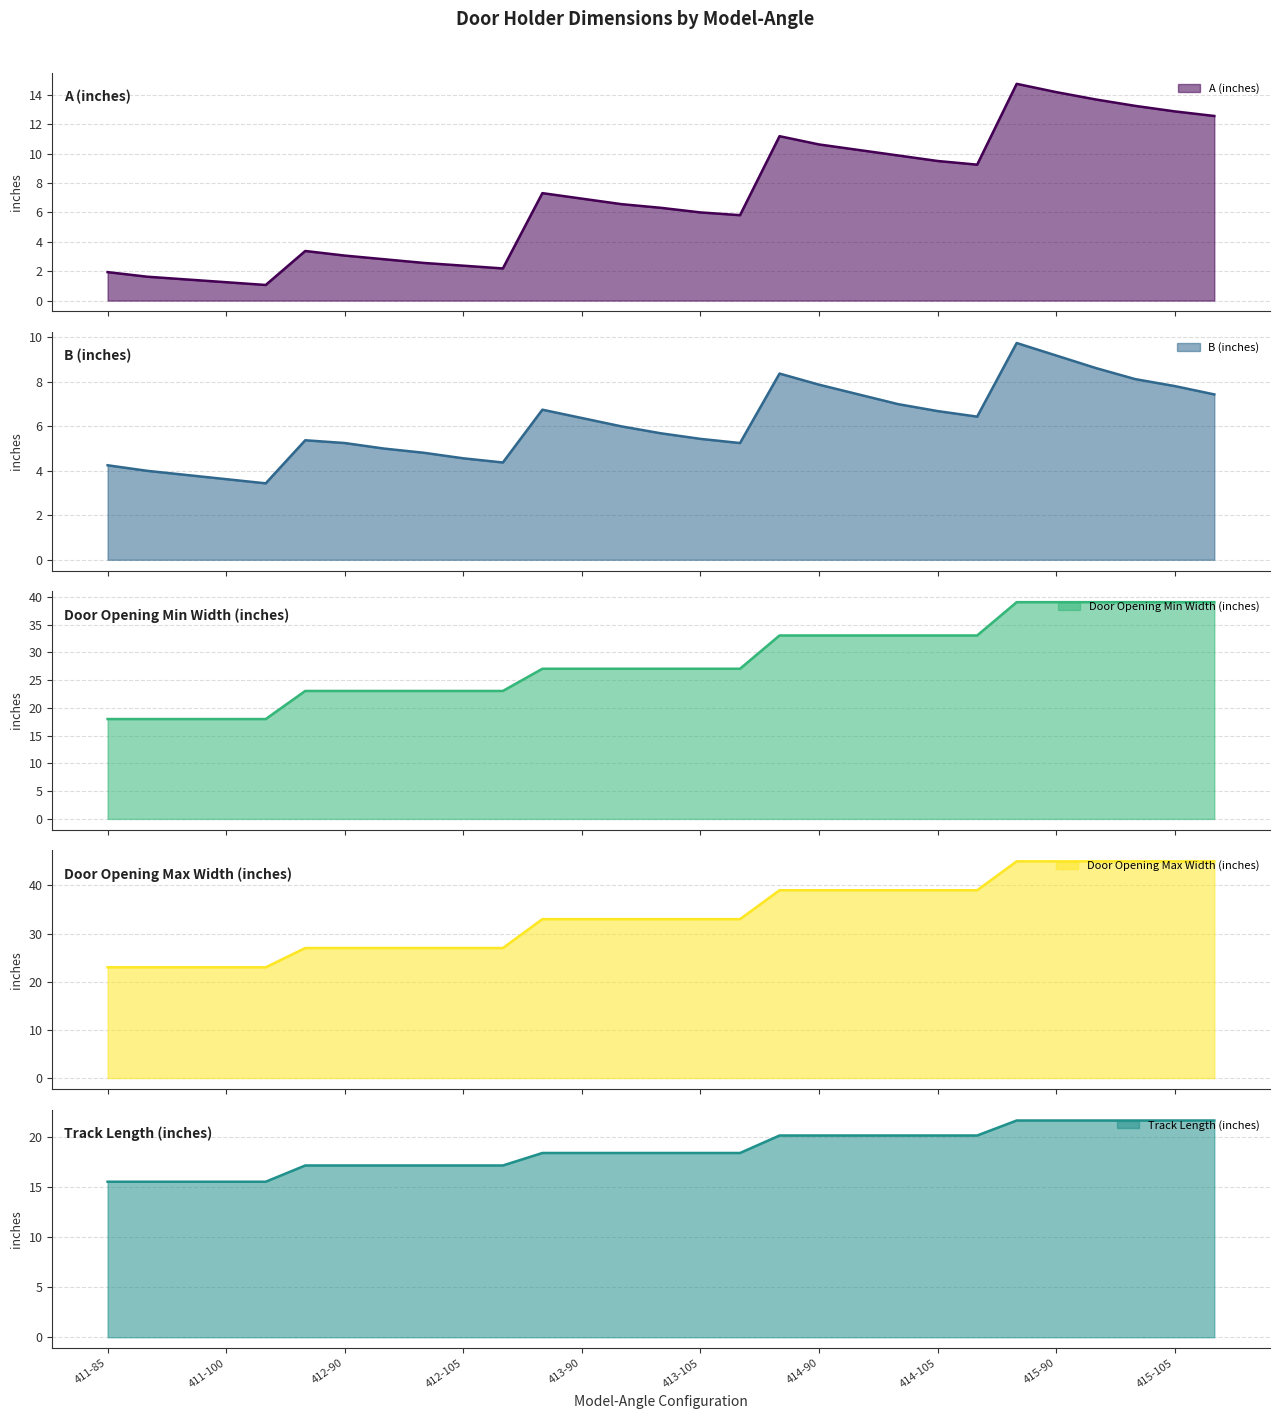

Rank the series by their maximum value, from lowest to highest.

B (inches), A (inches), Track Length (inches), Door Opening Min Width (inches), Door Opening Max Width (inches)